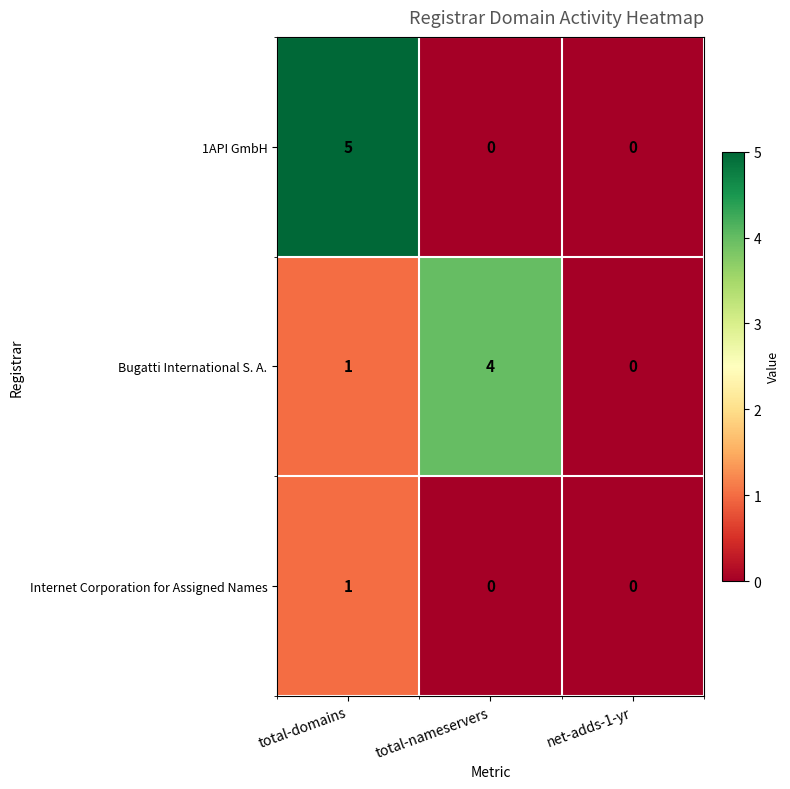

Between total-domains and total-nameservers, which series saw the biggest shift?

1API GmbH